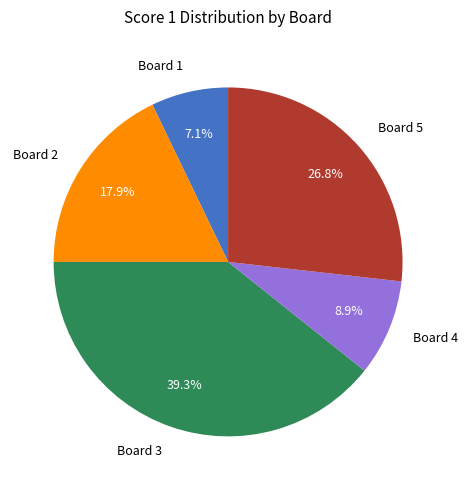

Which slice is the smallest?

Board 1